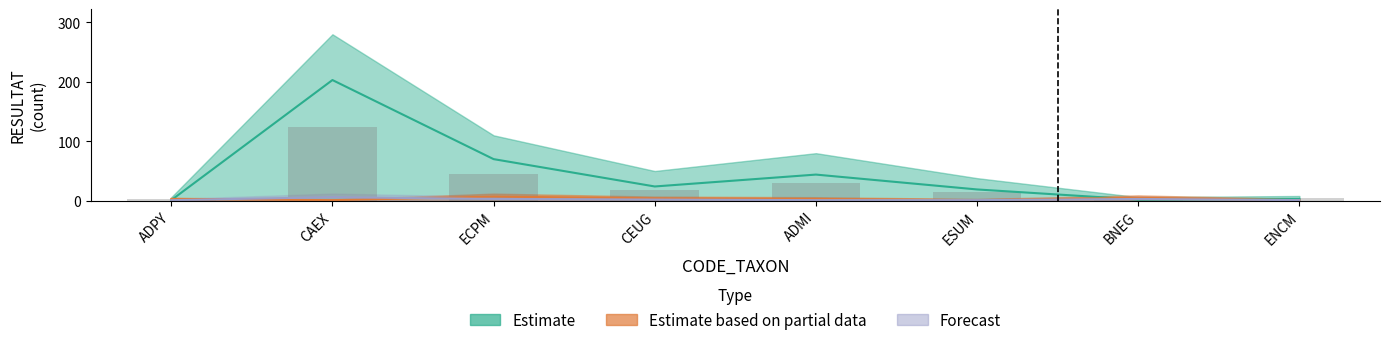

Which category has the highest value in the Estimate based on partial data series?

ECPM